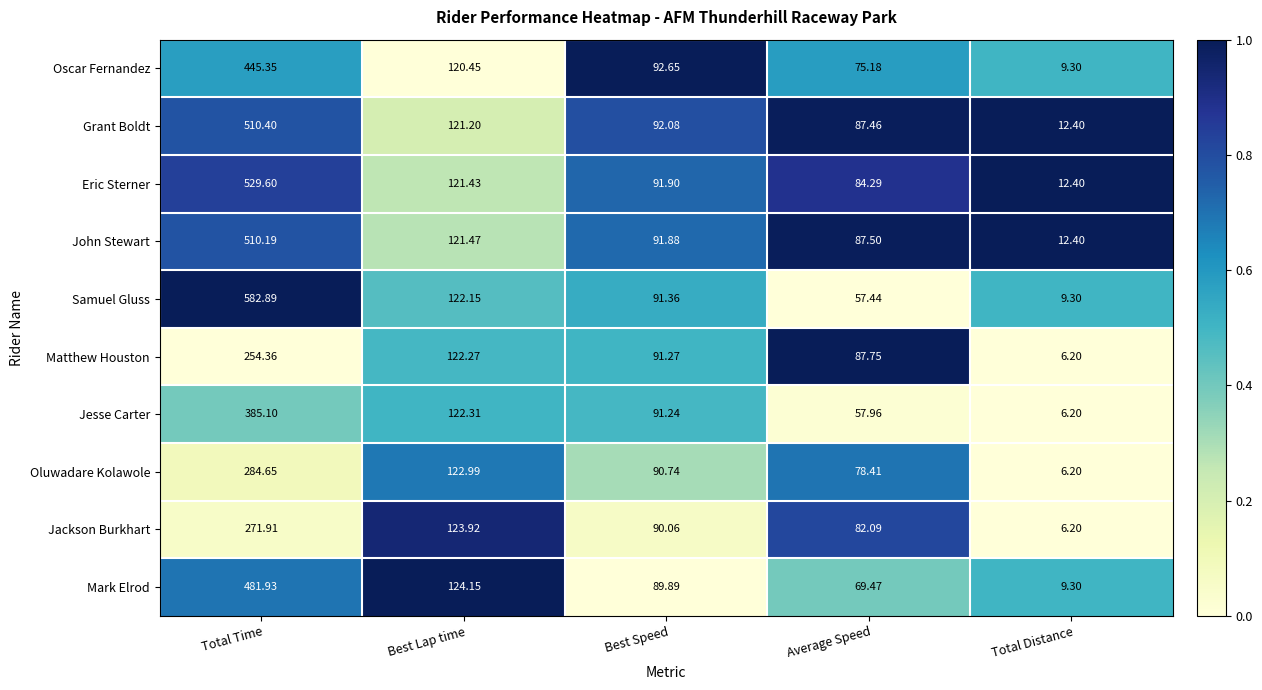

Which series changed the most between Total Time and Total Distance?

Samuel Gluss